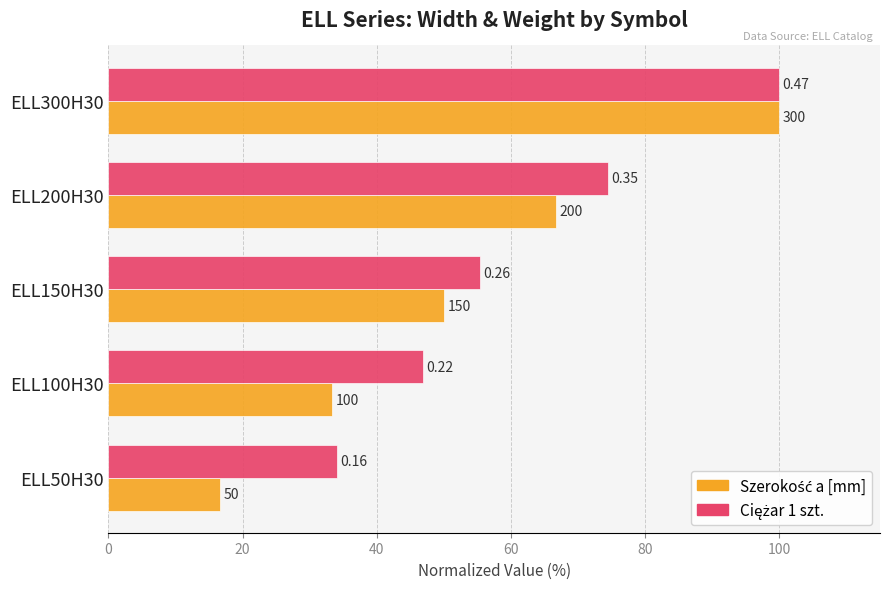

At how many categories does at least one series exceed 20?

5